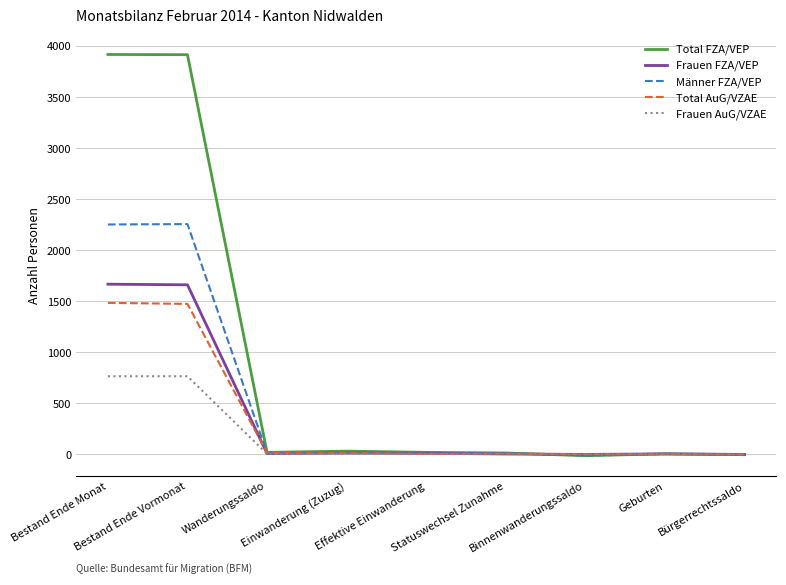

Which series has the largest total across all categories?

Total FZA/VEP